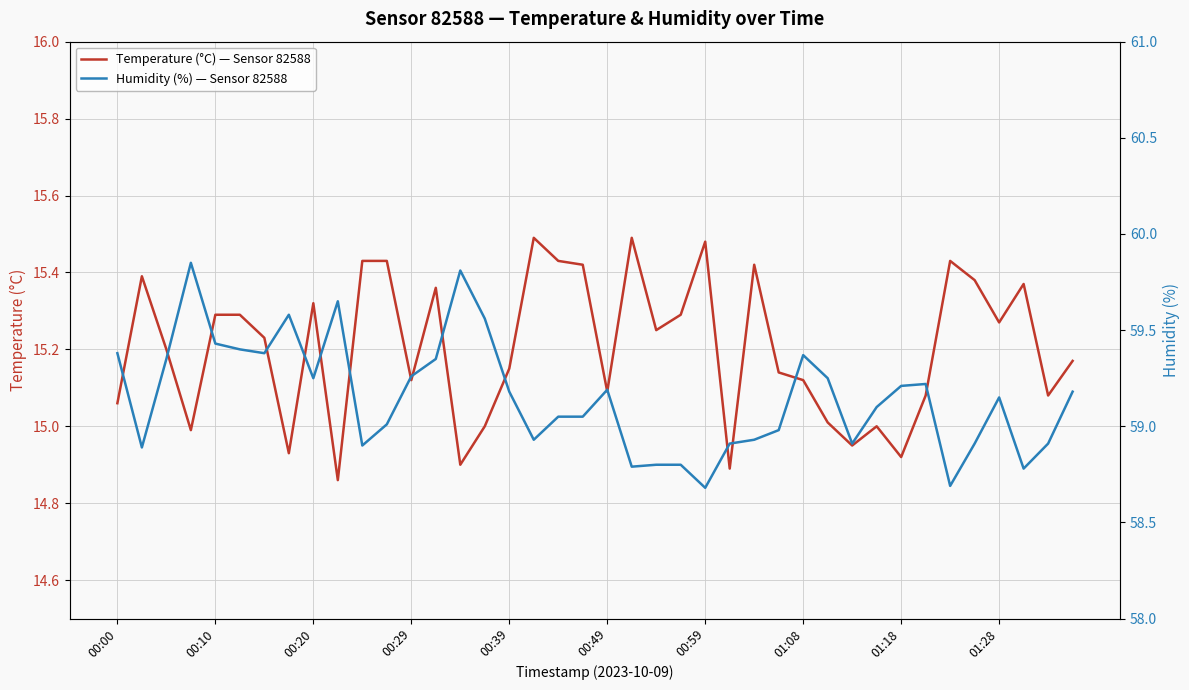

True or false: Temperature (°C) — Sensor 82588 and Humidity (%) — Sensor 82588 intersect in this chart.

False